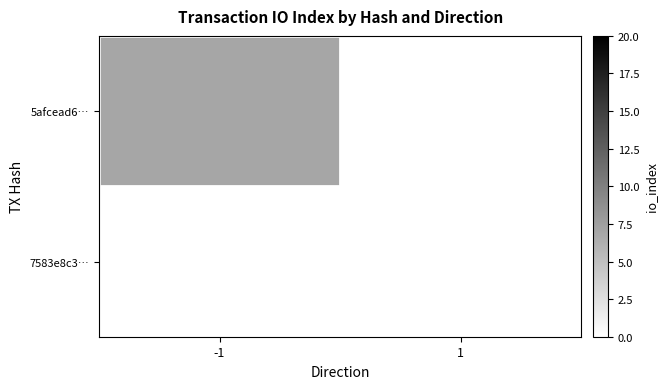

Which series has the widest spread of values?

5afcead6…